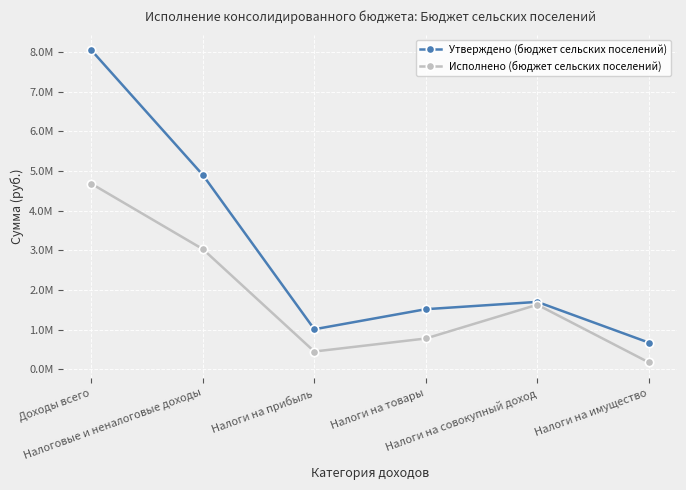

Does the chart have visible grid lines?

Yes